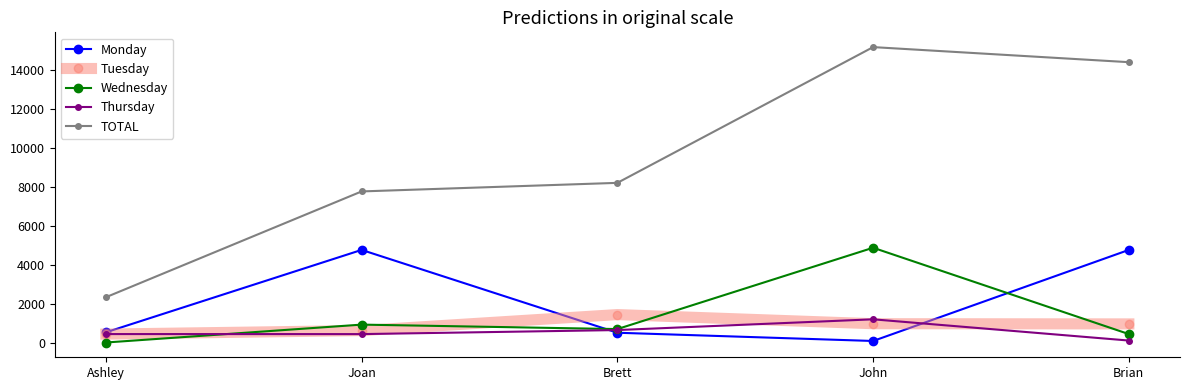

Read the Thursday value at Brett.

684.5